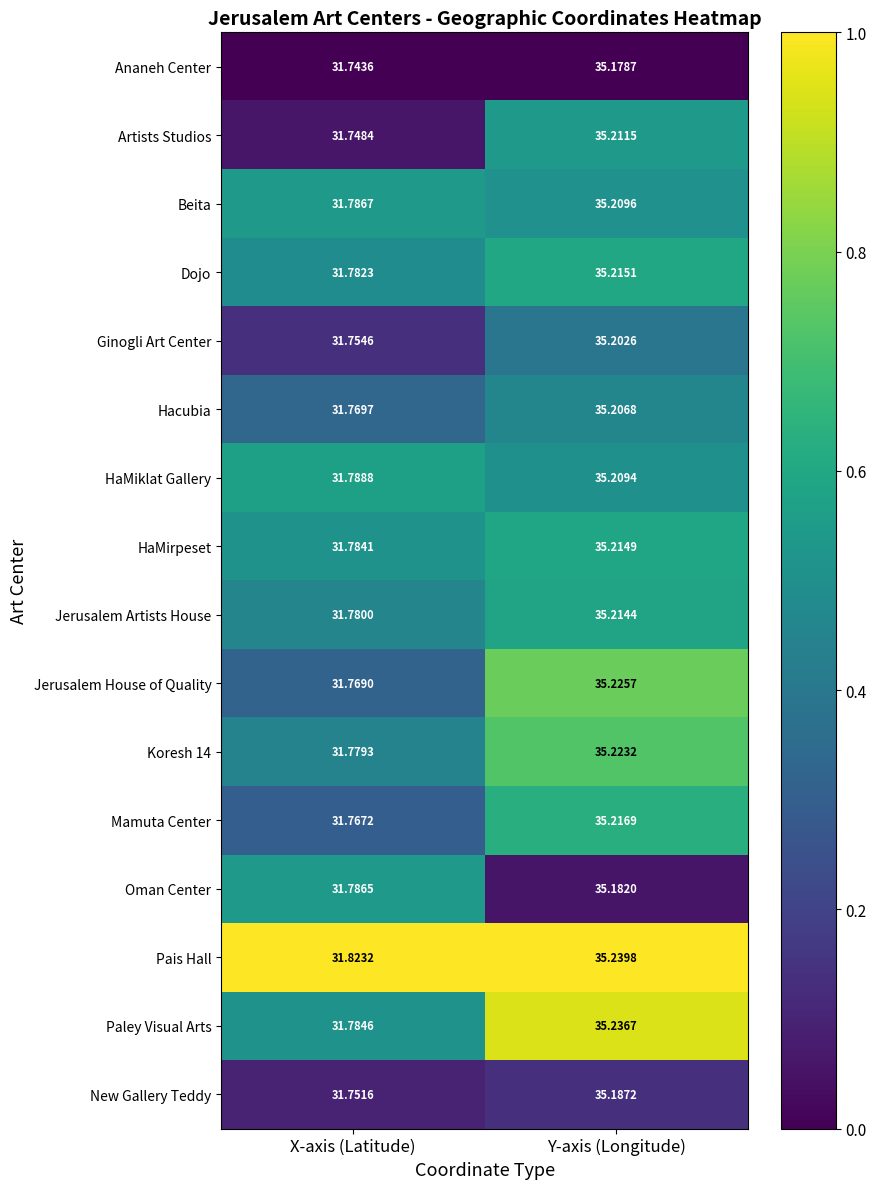

Rank the categories by Paley Visual Arts value from highest to lowest.

Y-axis (Longitude), X-axis (Latitude)